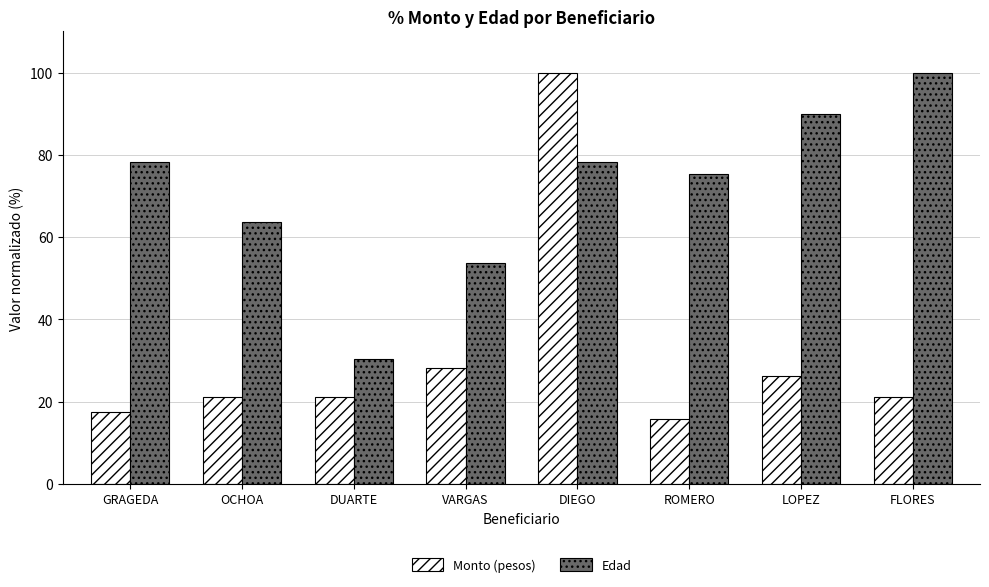

Reading left to right, list all the values displayed in this chart.

Monto (pesos): GRAGEDA=17.5	OCHOA=21.1	DUARTE=21.1	VARGAS=28.1	DIEGO=100.0	ROMERO=15.8	LOPEZ=26.3	FLORES=21.1
Edad: GRAGEDA=78.3	OCHOA=63.8	DUARTE=30.4	VARGAS=53.6	DIEGO=78.3	ROMERO=75.4	LOPEZ=89.9	FLORES=100.0